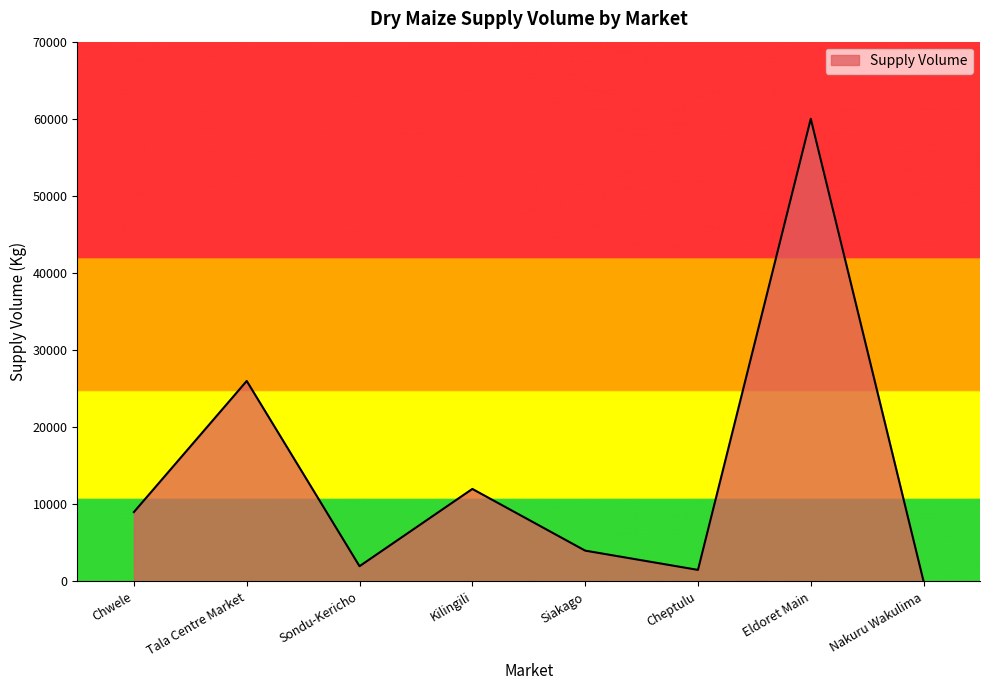

What is the difference between the values at Tala Centre Market and Kilingili?

14000